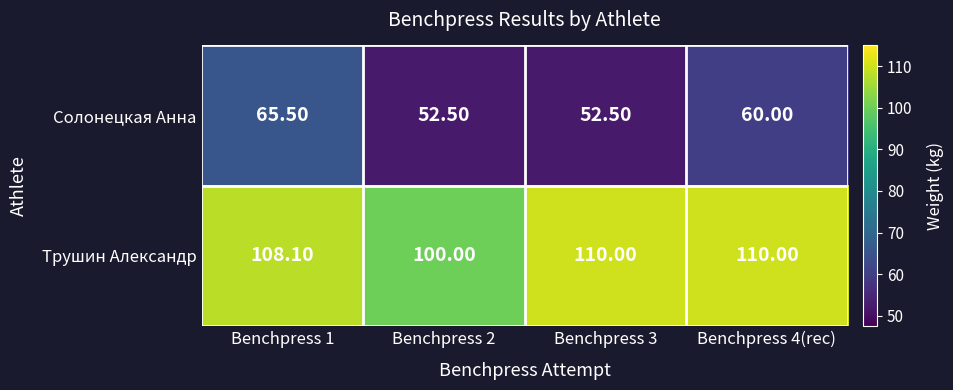

What is the sum of the Трушин Александр values at Benchpress 2 and Benchpress 1?

208.1